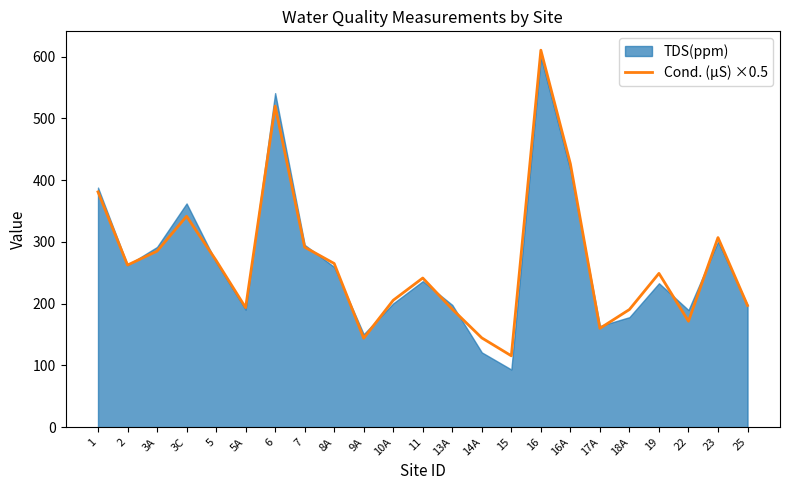

At which category does the data reach its first local peak?

3C